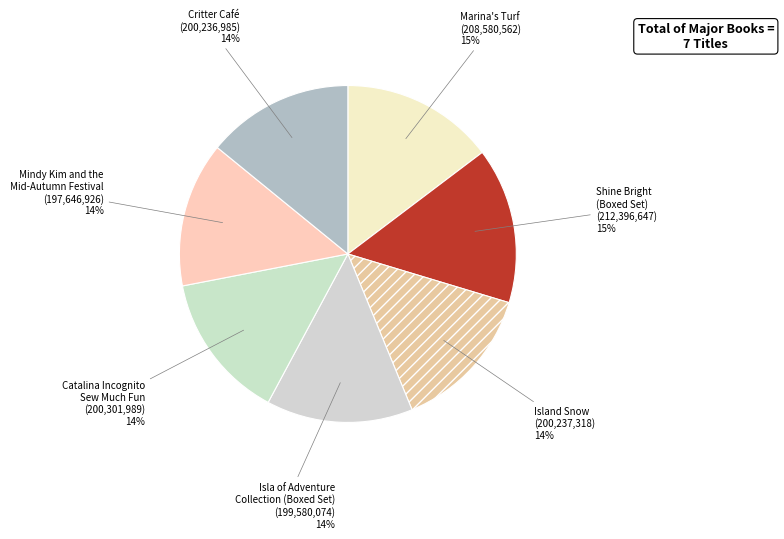

Combined, do Mindy Kim and the Mid-Autumn Festival and Island Snow account for over 50%?

No